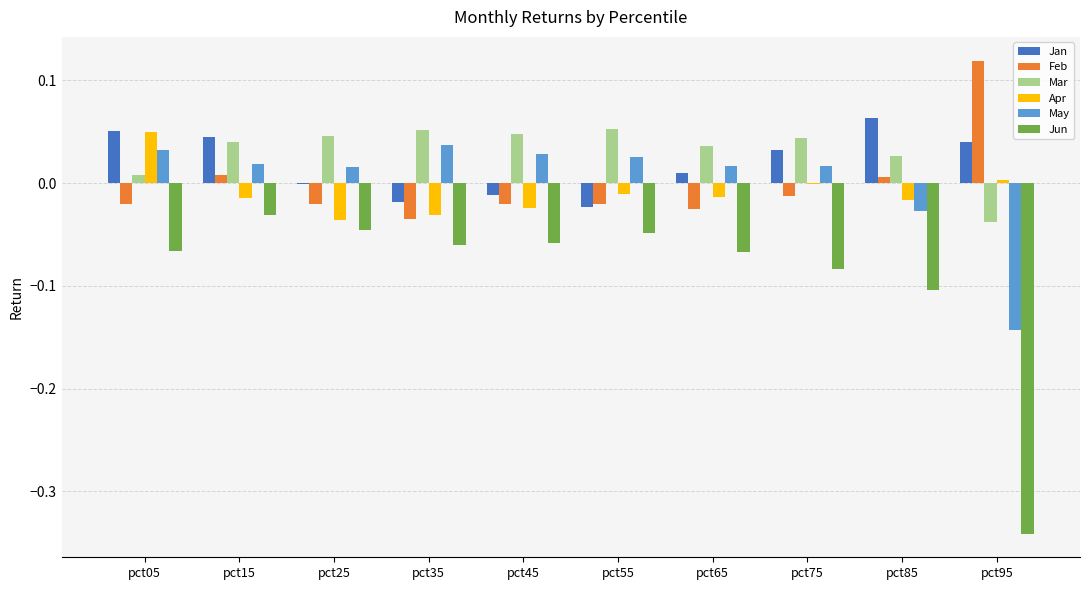

Is it true that Apr equals -0.0 at pct25?

True